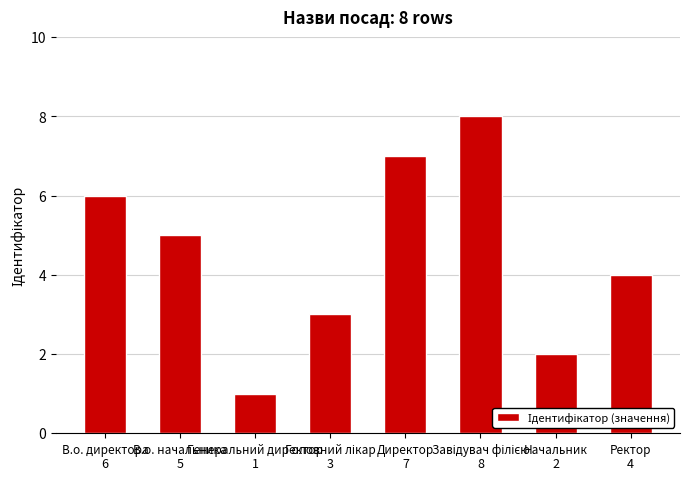

Reading right to left, extract all data points from this chart.

4	2	8	7	3	1	5	6